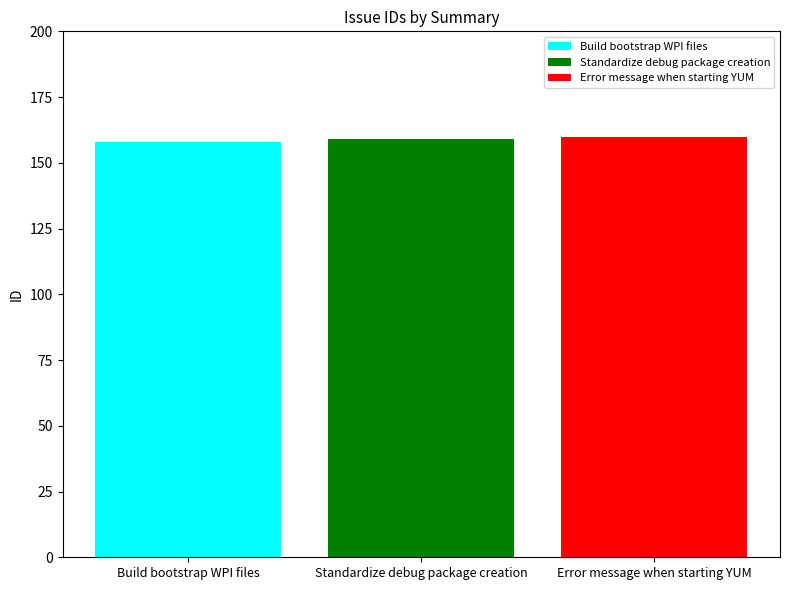

List the labels in order of Build bootstrap WPI files value, largest first.

Standardize debug package creation